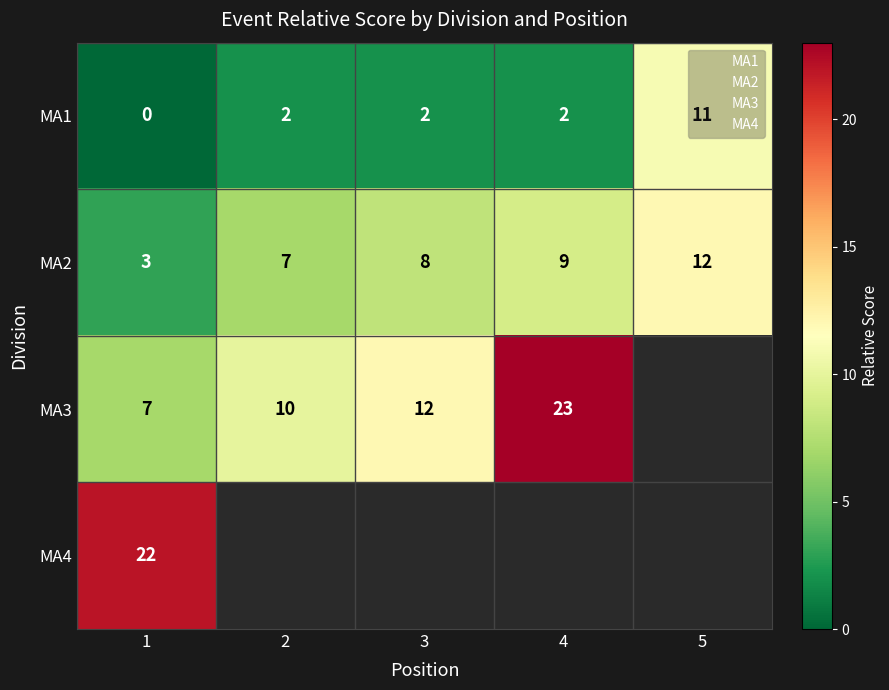

What is the sum of all MA1 values?

17